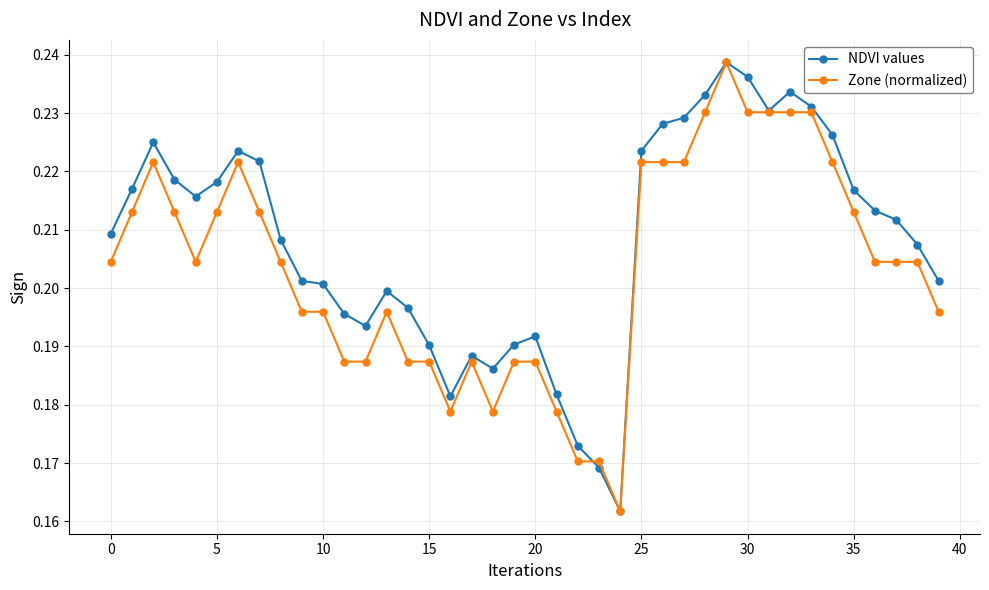

Rank the series by their average value, from lowest to highest.

Zone (normalized), NDVI values